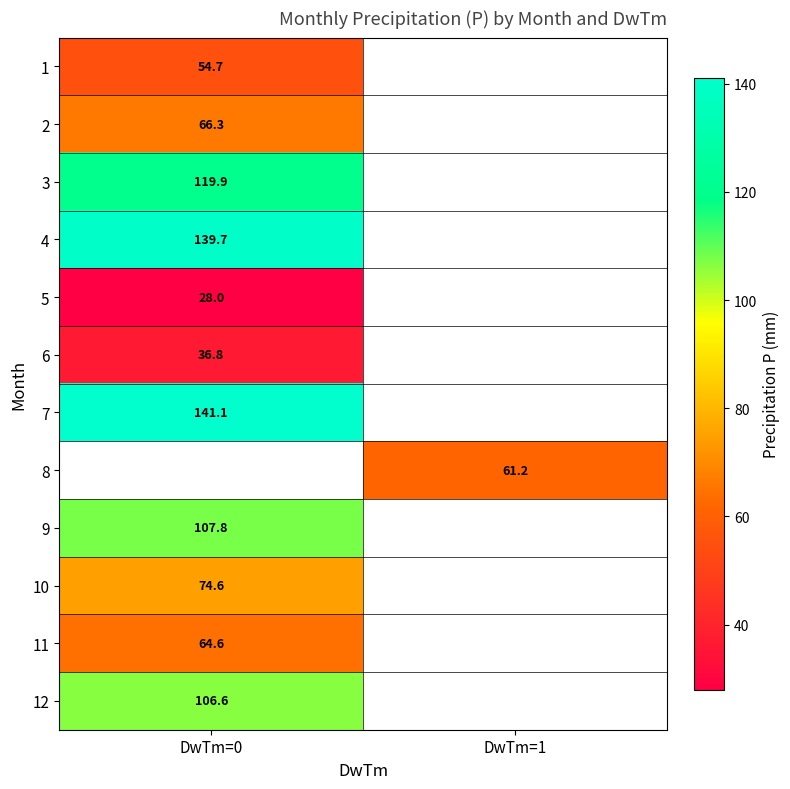

The 7 series shows 244.4 at DwTm=0. True or false?

False